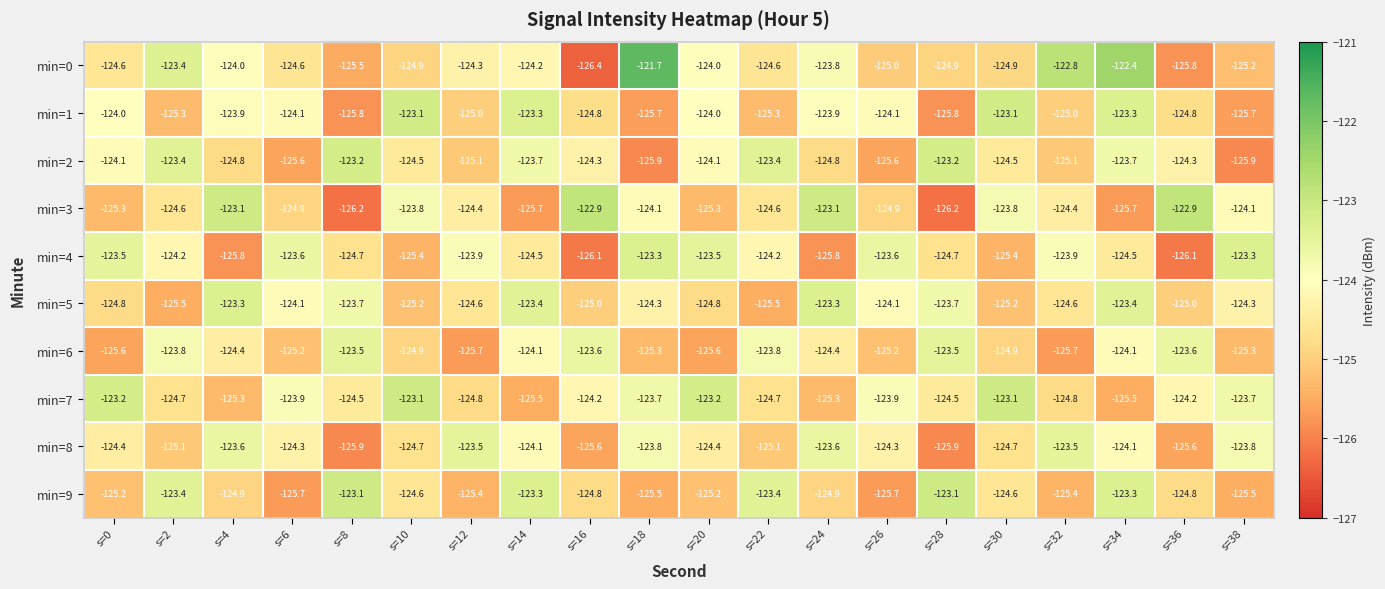

At how many categories does at least one series exceed -125?

20